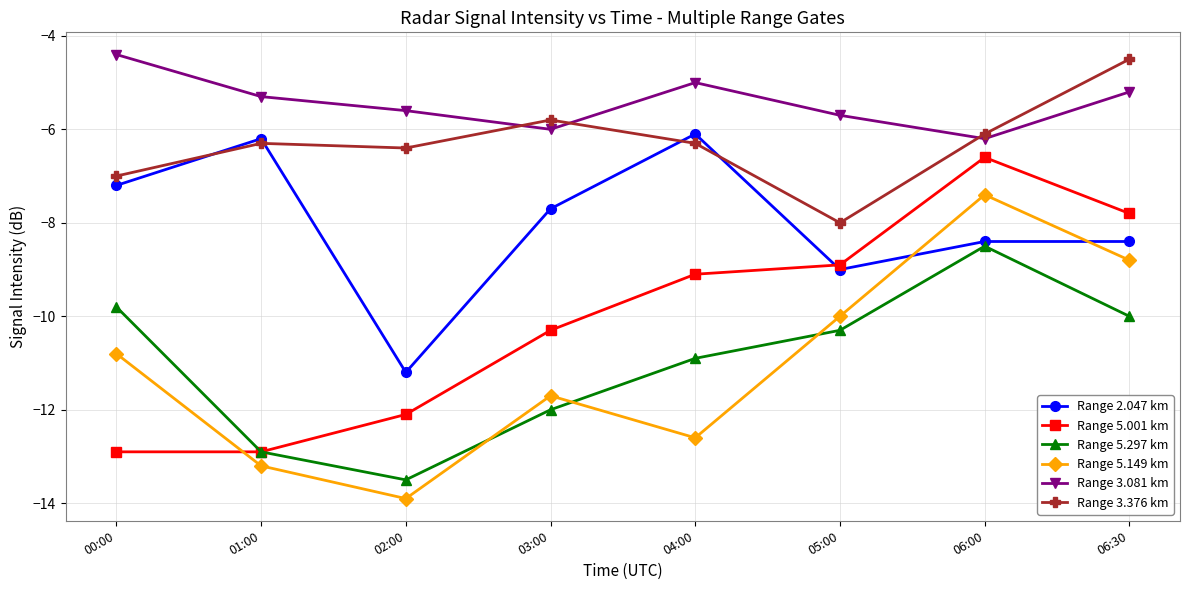

What is the spread (max minus min) of values at 03:00?

6.2